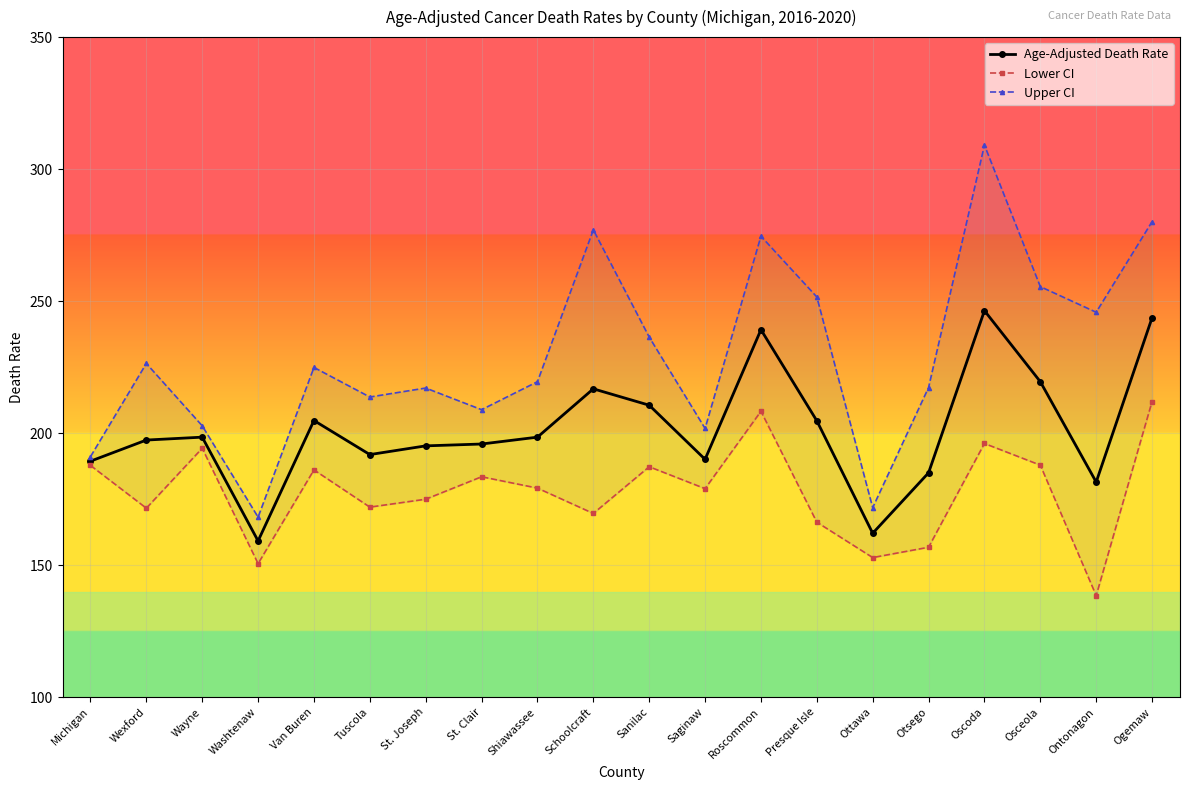

True or false: Lower CI and Upper CI cross at least once.

False